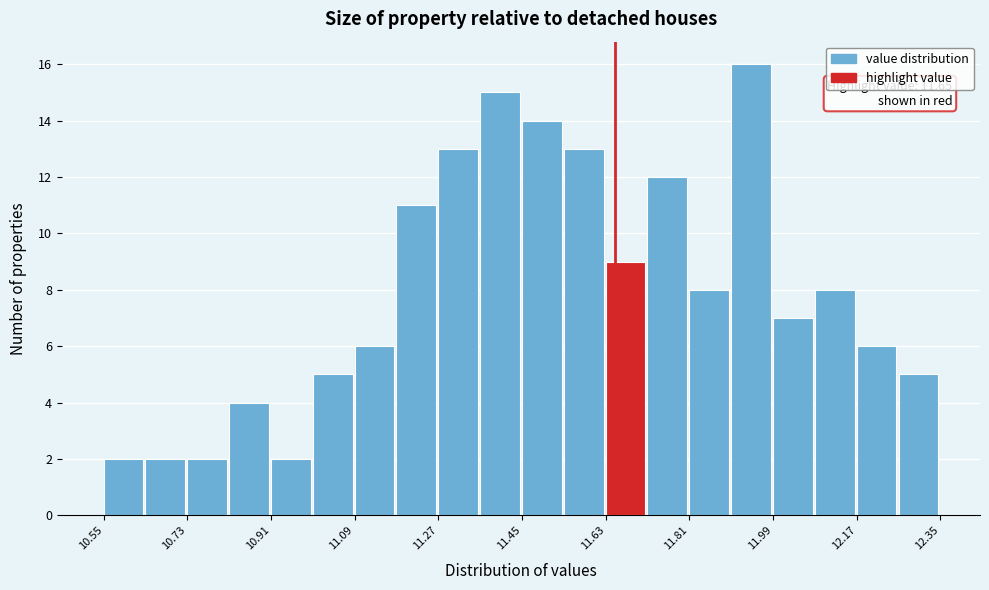

Which range on the x-axis has the tallest bar?

11.90 to 11.99